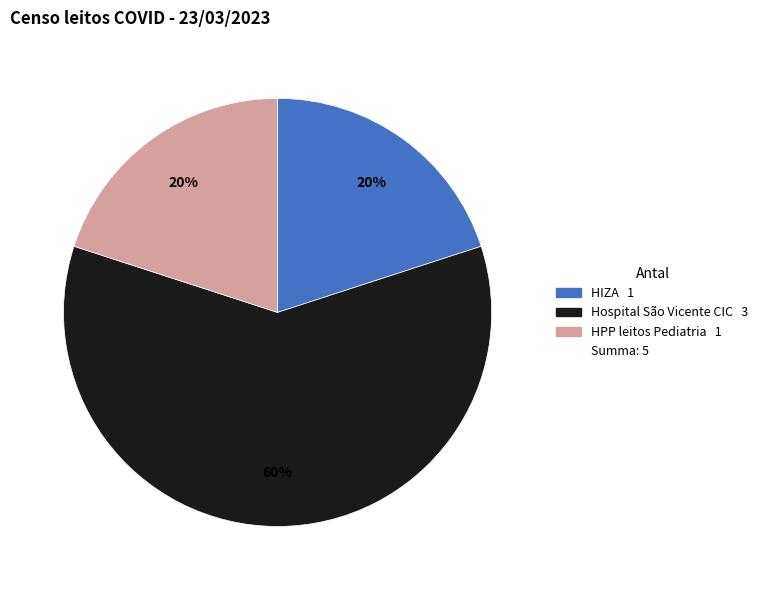

How many slices are in this pie chart?

3